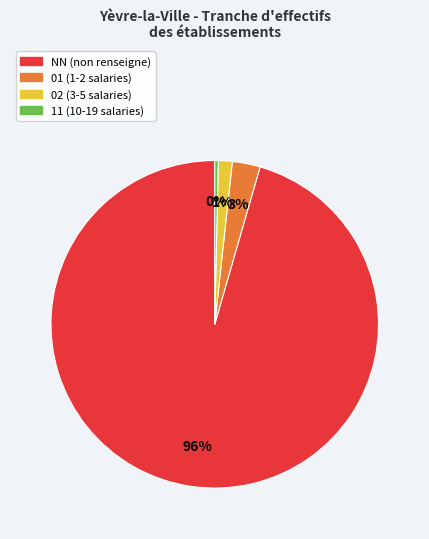

Does any single category account for the majority?

Yes